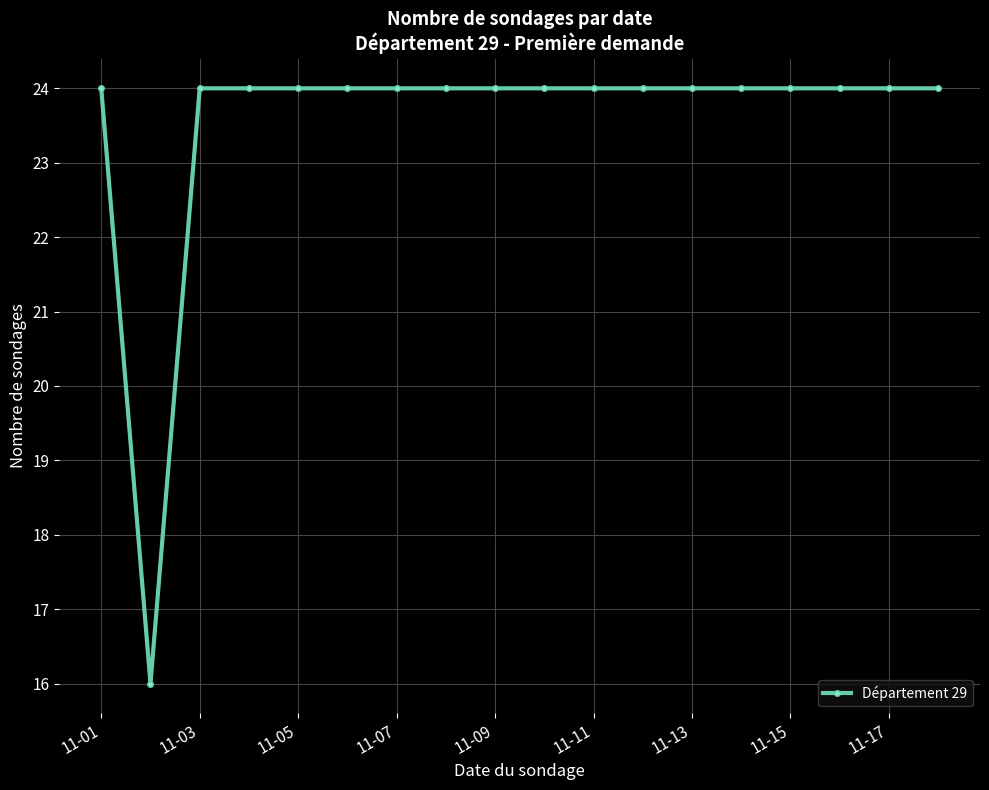

What is the difference between the maximum and minimum values?

8